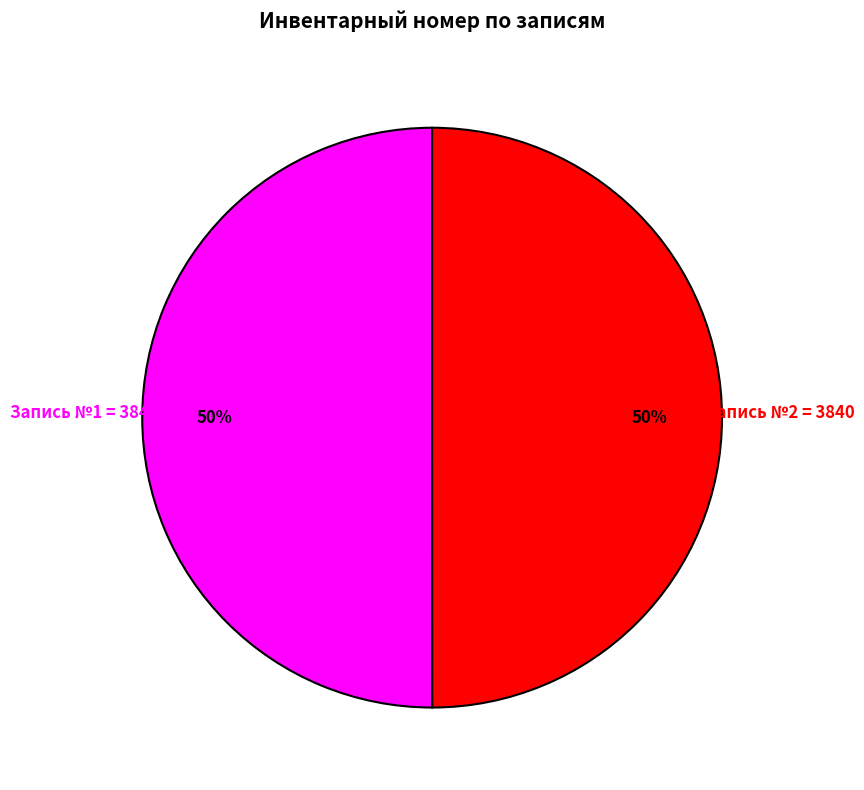

To the nearest percent, what is the average slice percentage?

50%